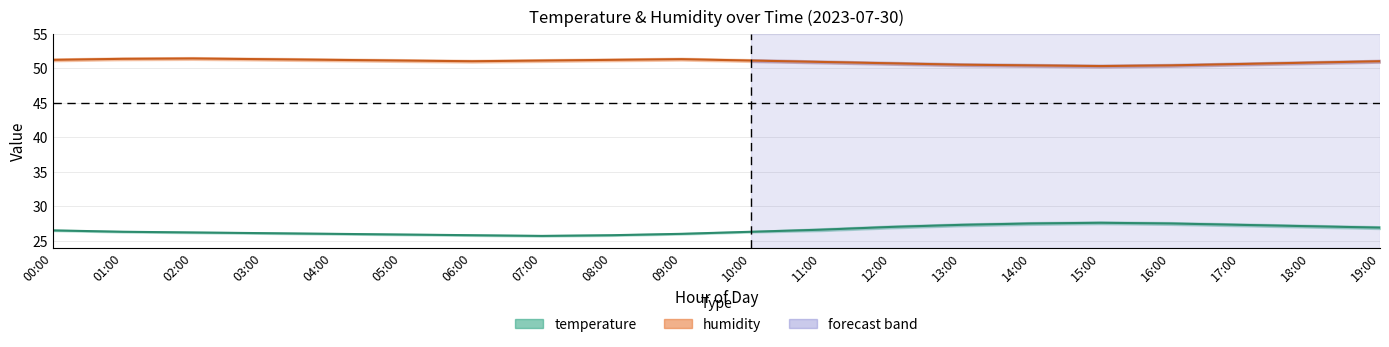

What is the lowest value of the temperature_upper series?

25.8